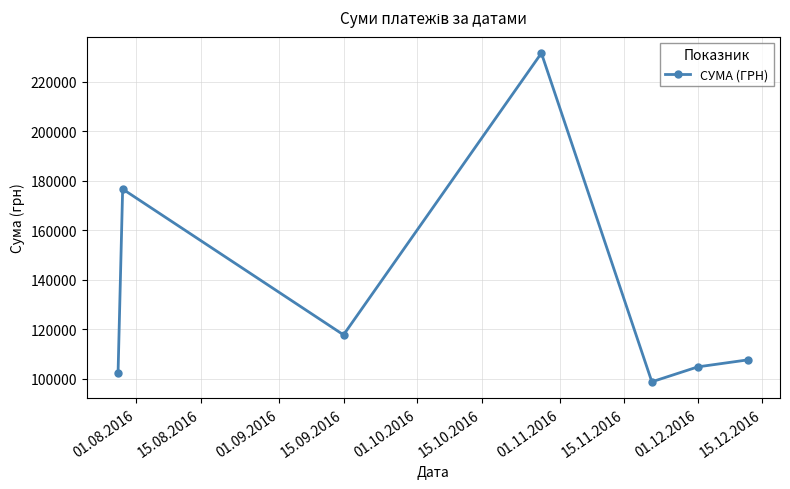

What is the difference between the maximum and minimum values?

132800.3